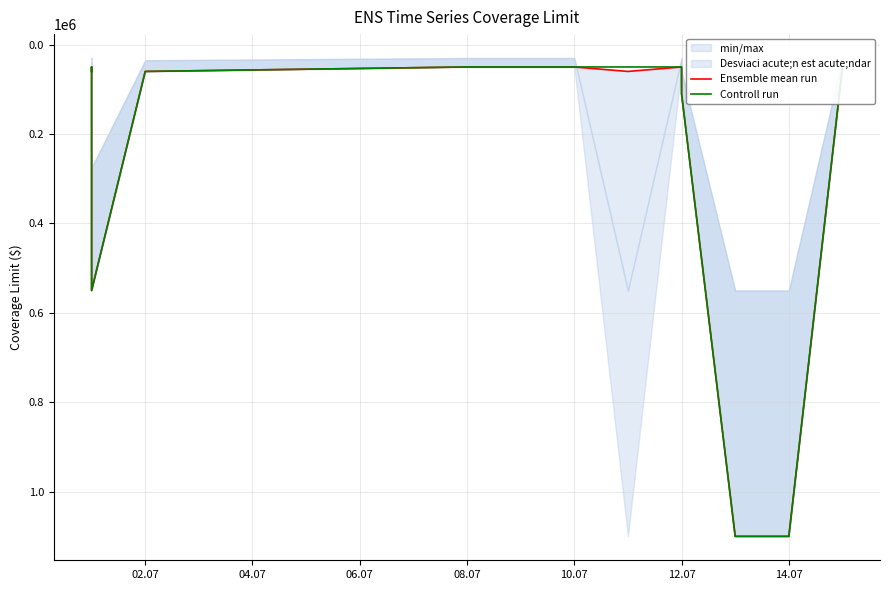

At 12.07, list the series in order from largest to smallest.

Ensemble mean run, Controll run